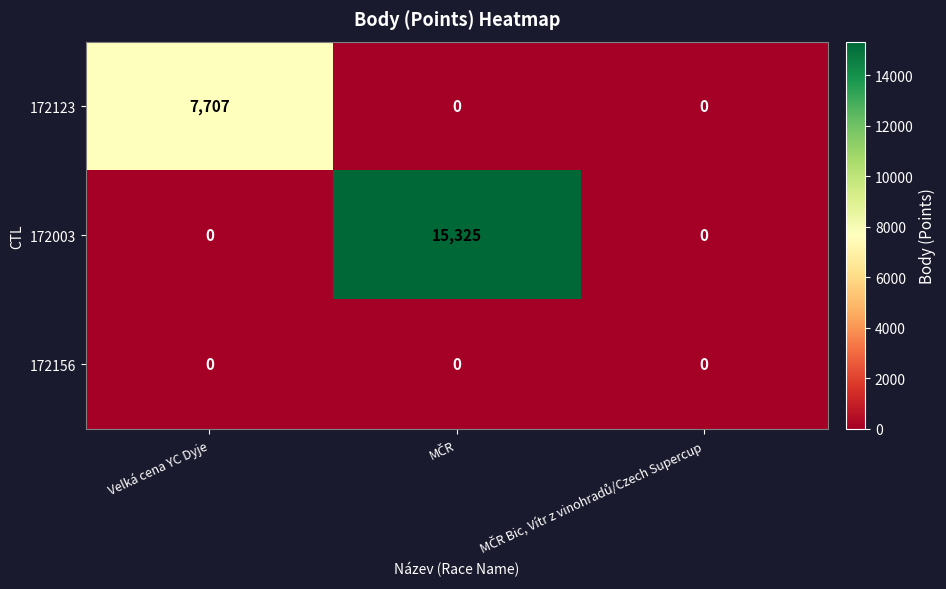

List the series in order of their peak value, highest first.

172003, 172123, 172156